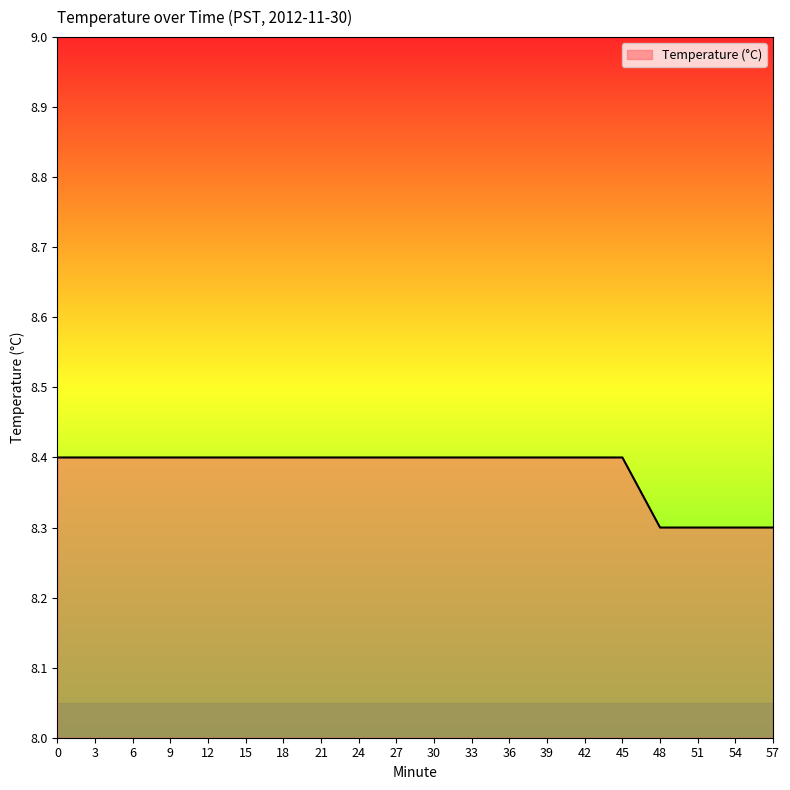

The chart shows a value of 8.4 at 21. True or false?

True